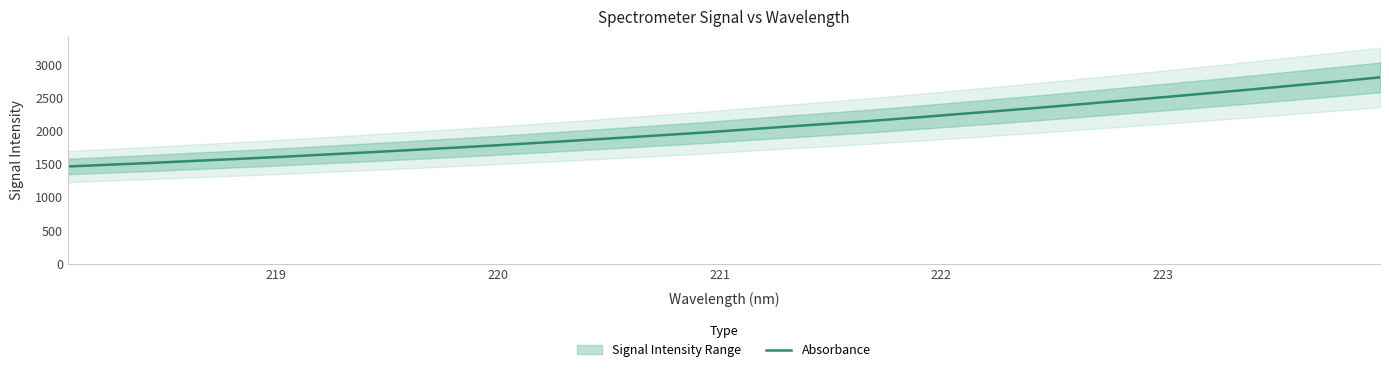

What is the lowest value of the Absorbance series?

1464.8